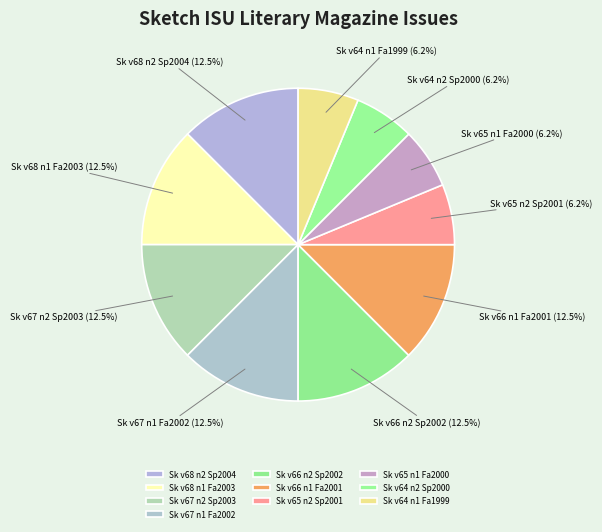

To the nearest percent, what is the difference between the largest and smallest slice percentages?

6%